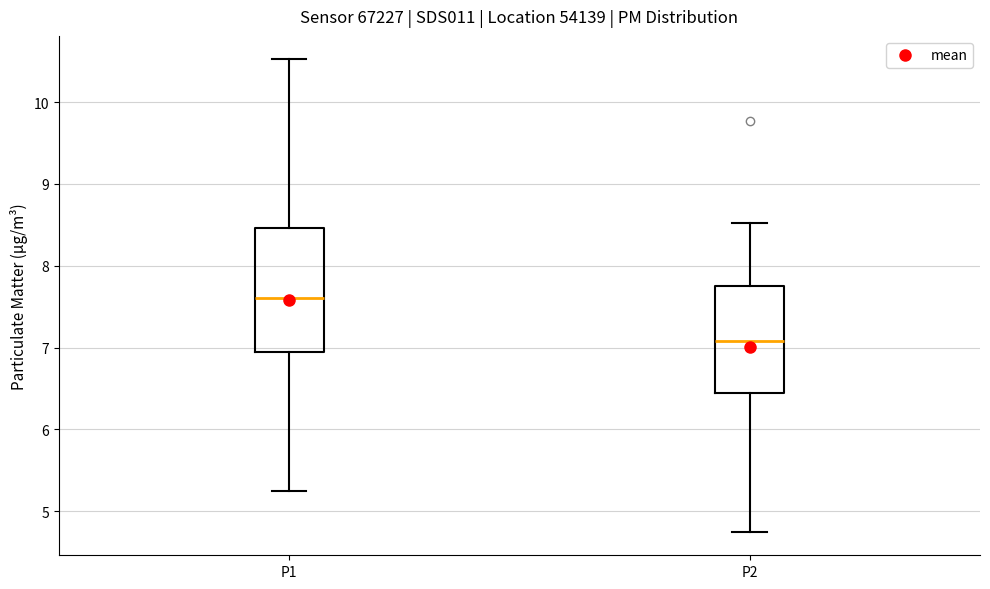

Which box's median line is the lowest?

P2